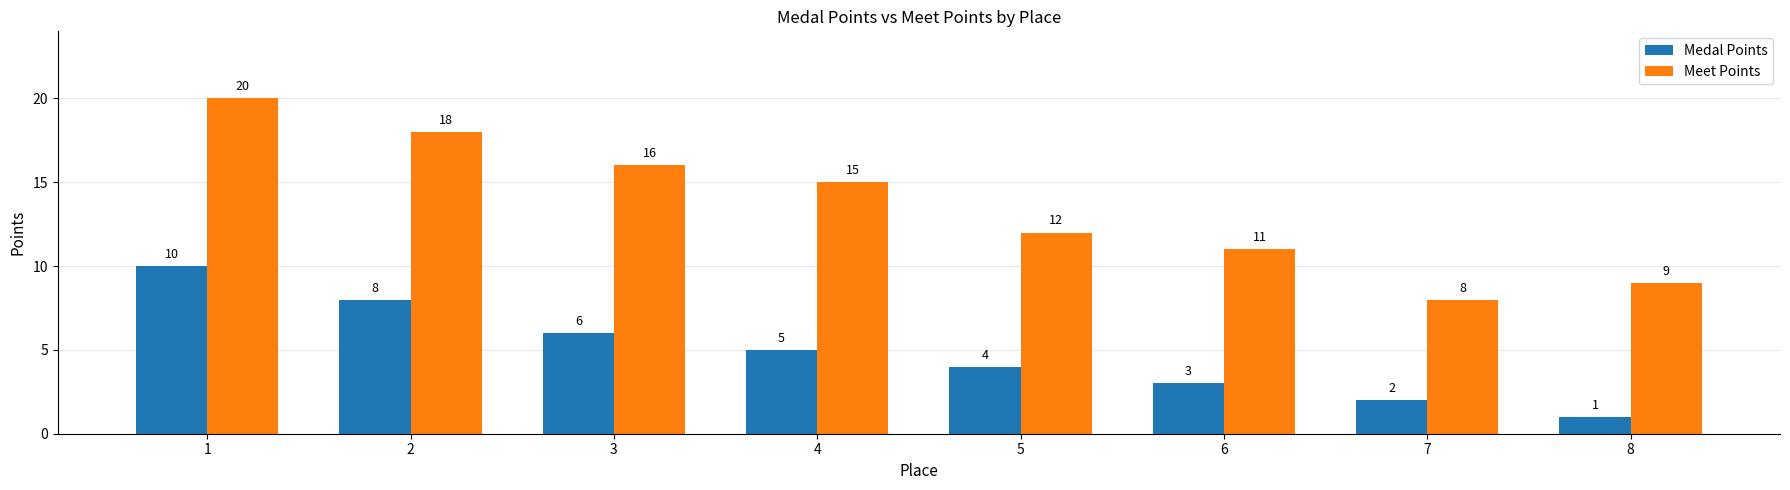

How many bars are there in each group?

2